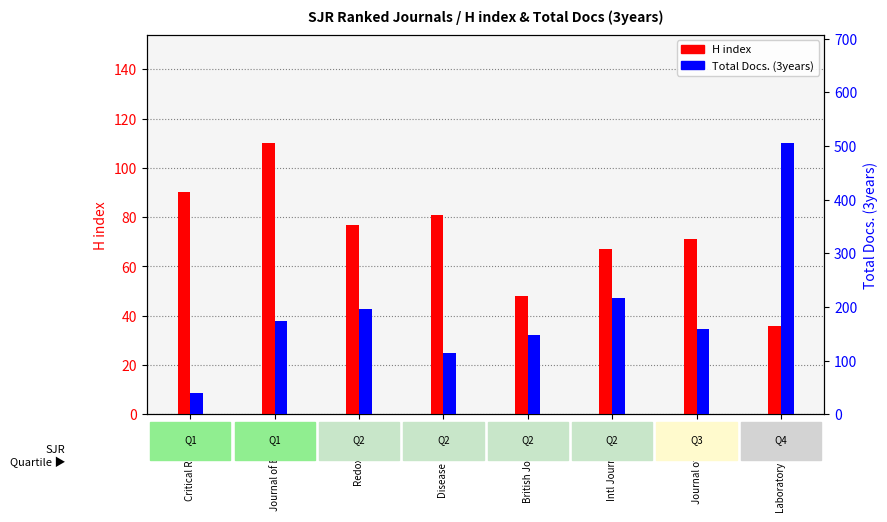

Which series has the largest range (max minus min)?

Total Docs. (3years)